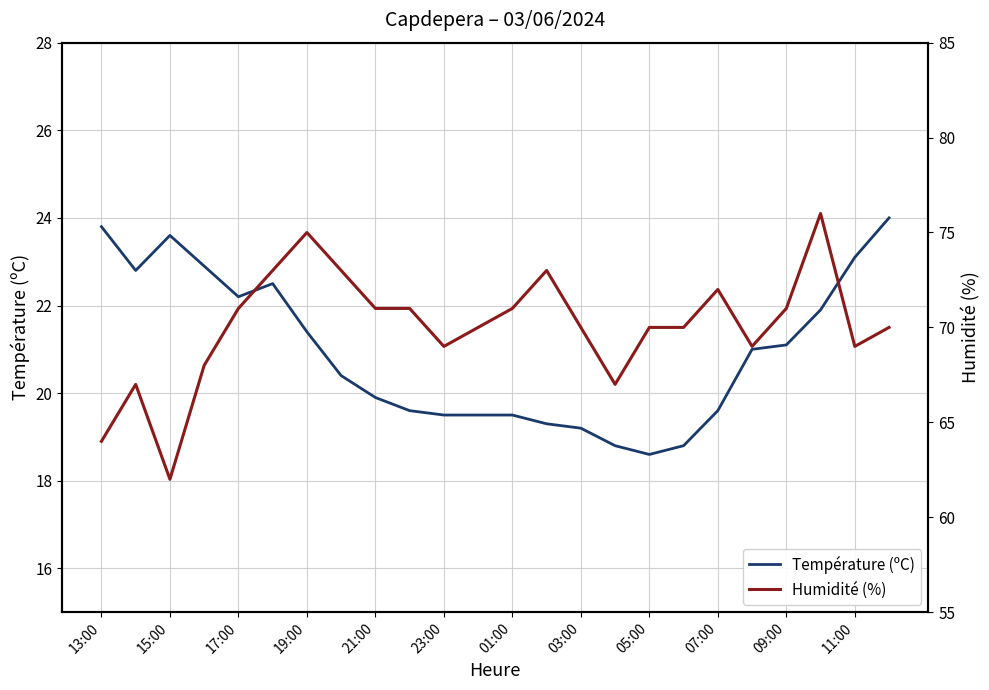

What is the difference between the second highest and second lowest values in the Humidité (%) series?

11.0